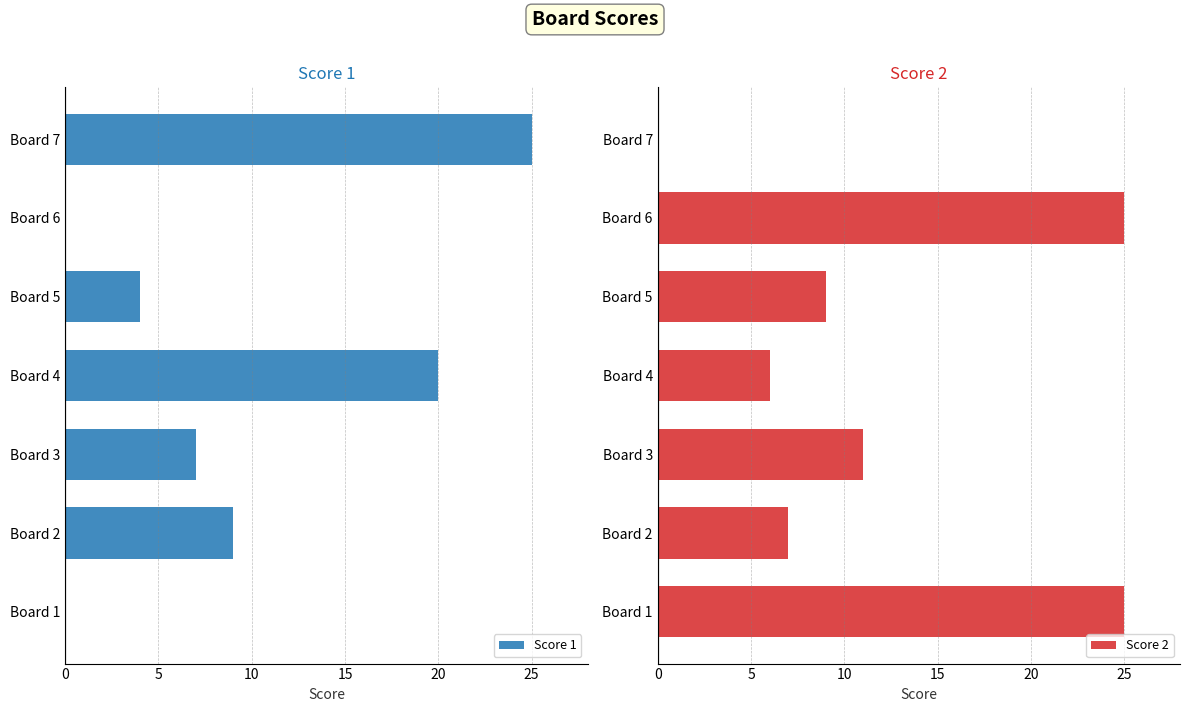

What is the value of the Score 2 bar at the 4th from the left?

6